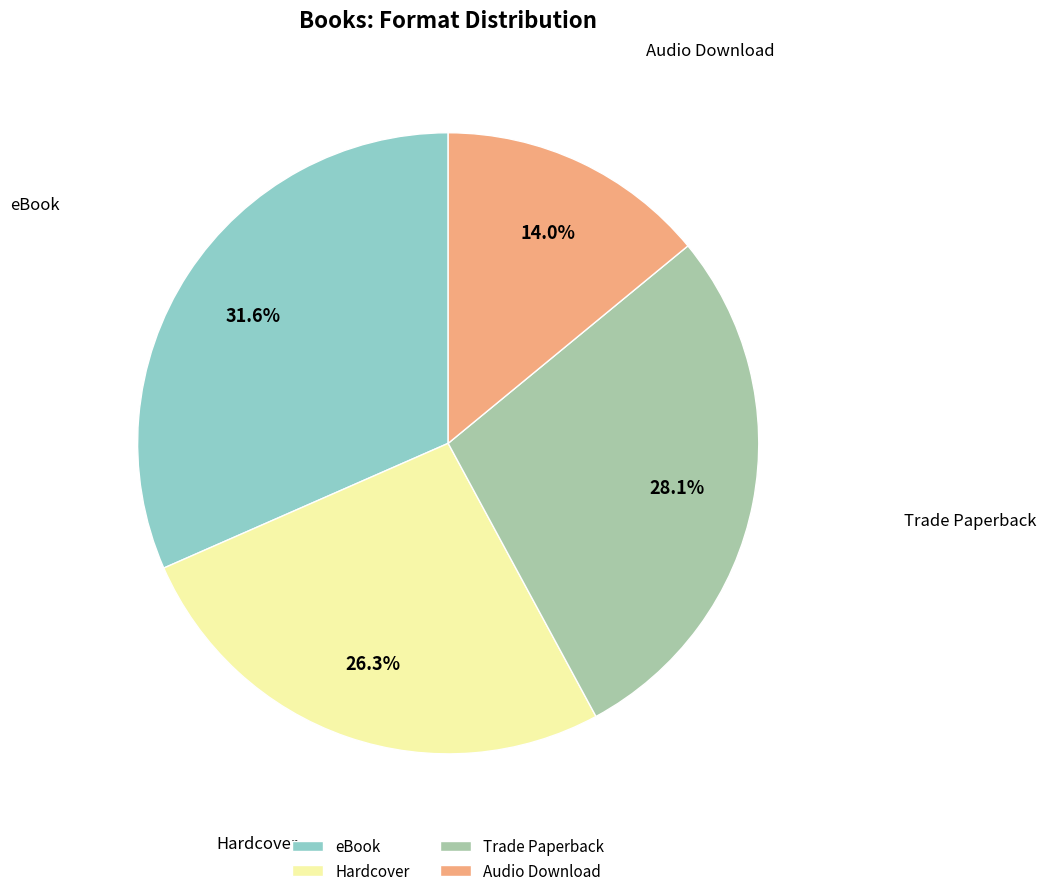

Approximately how many times larger is the value at Hardcover compared to Trade Paperback?

0.9